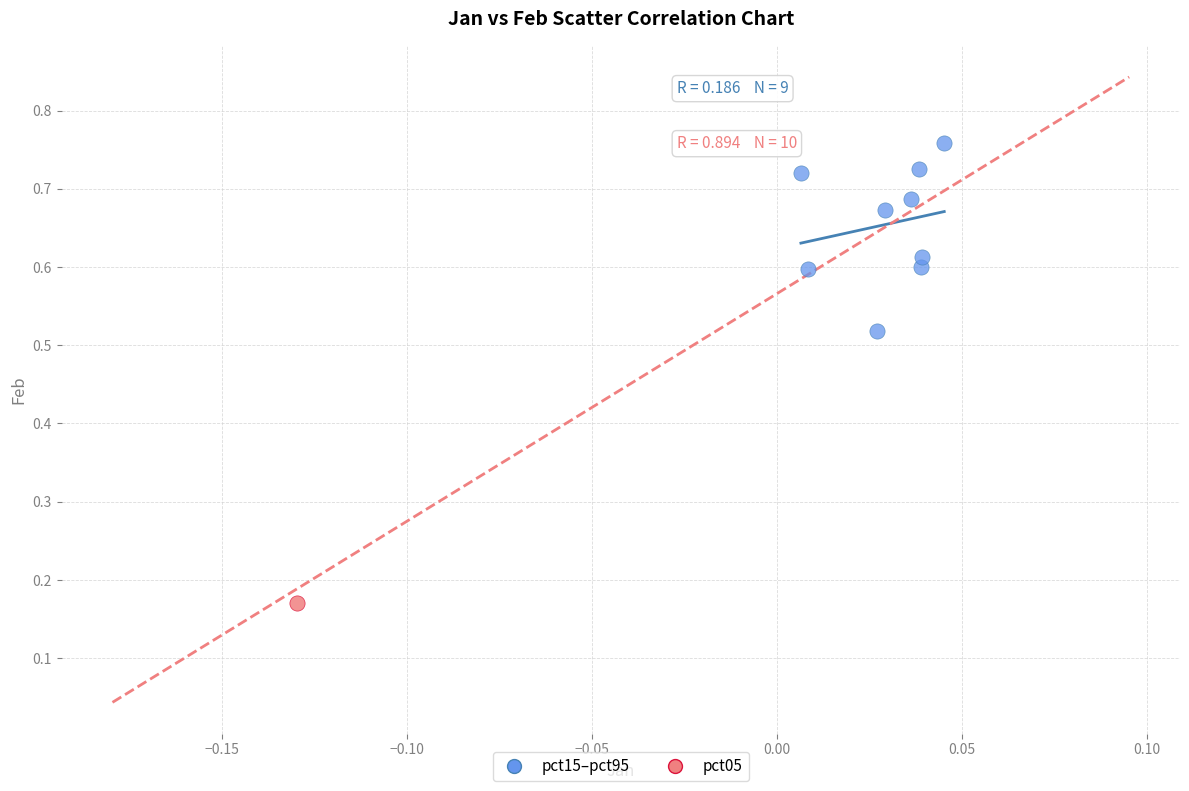

What are all the series names shown in the legend?

pct15–pct95, pct05